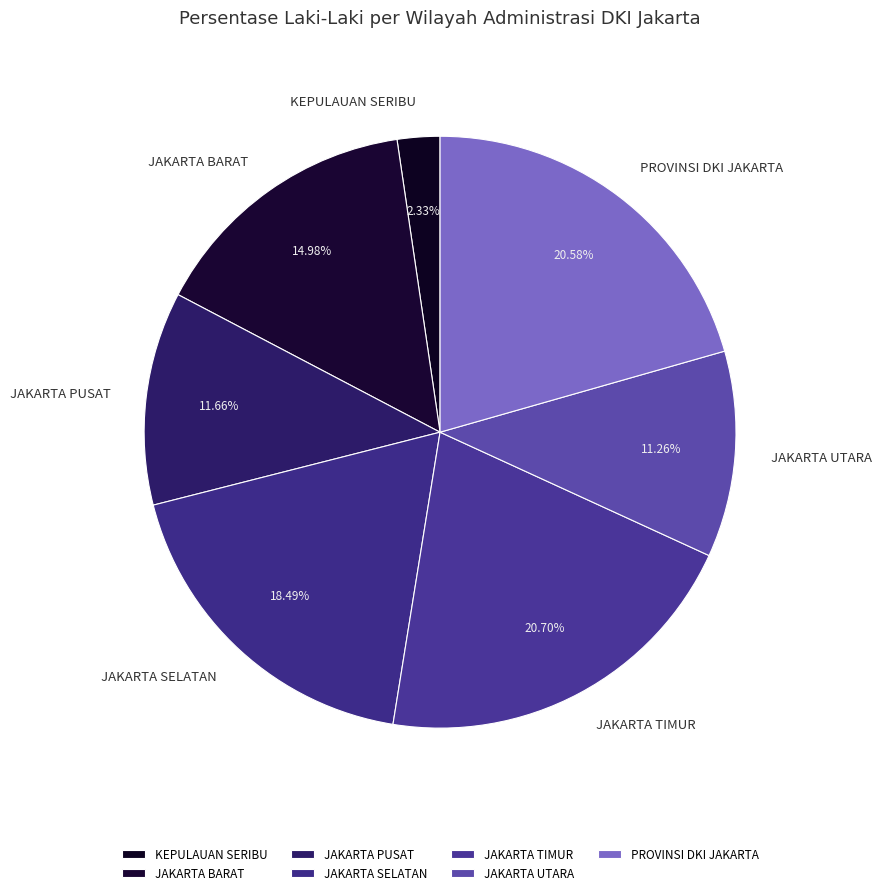

True or false: JAKARTA PUSAT accounts for 12% of the total.

True